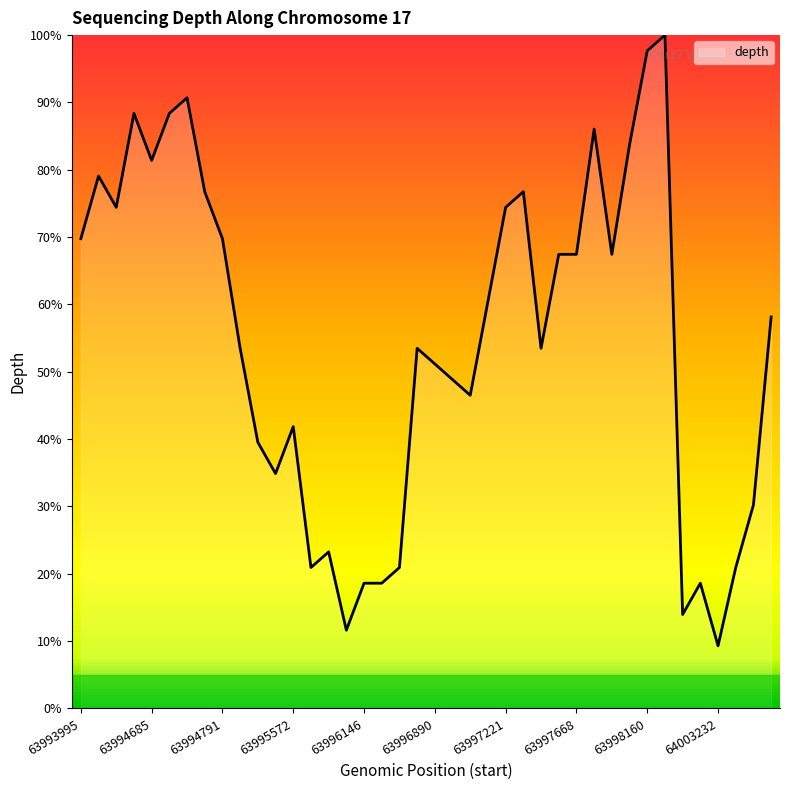

How many data points are above 58?

20